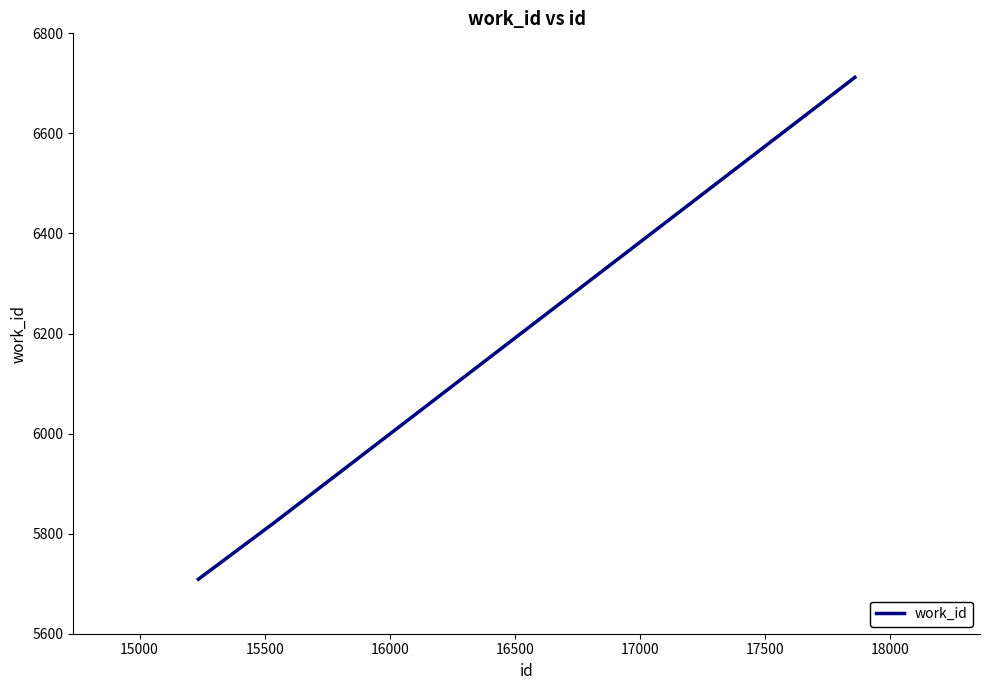

What is the average value?

6081